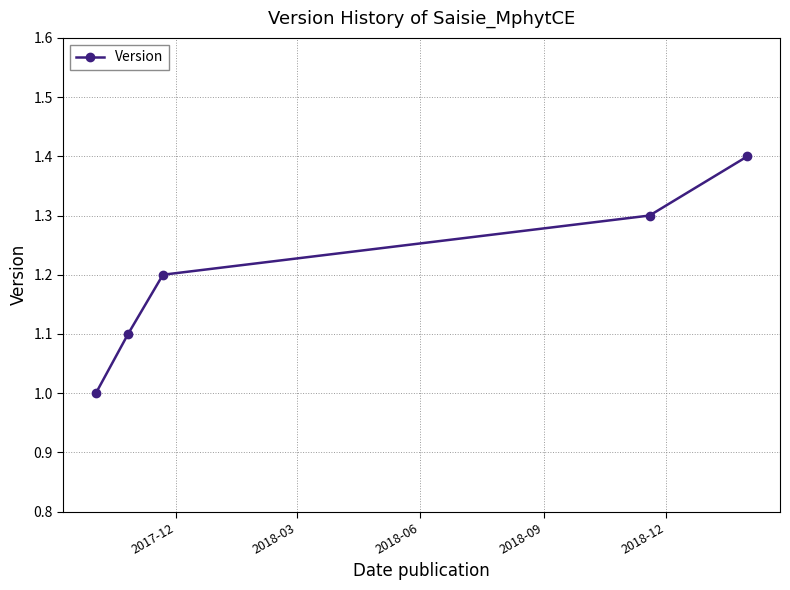

Does the chart have visible grid lines?

Yes